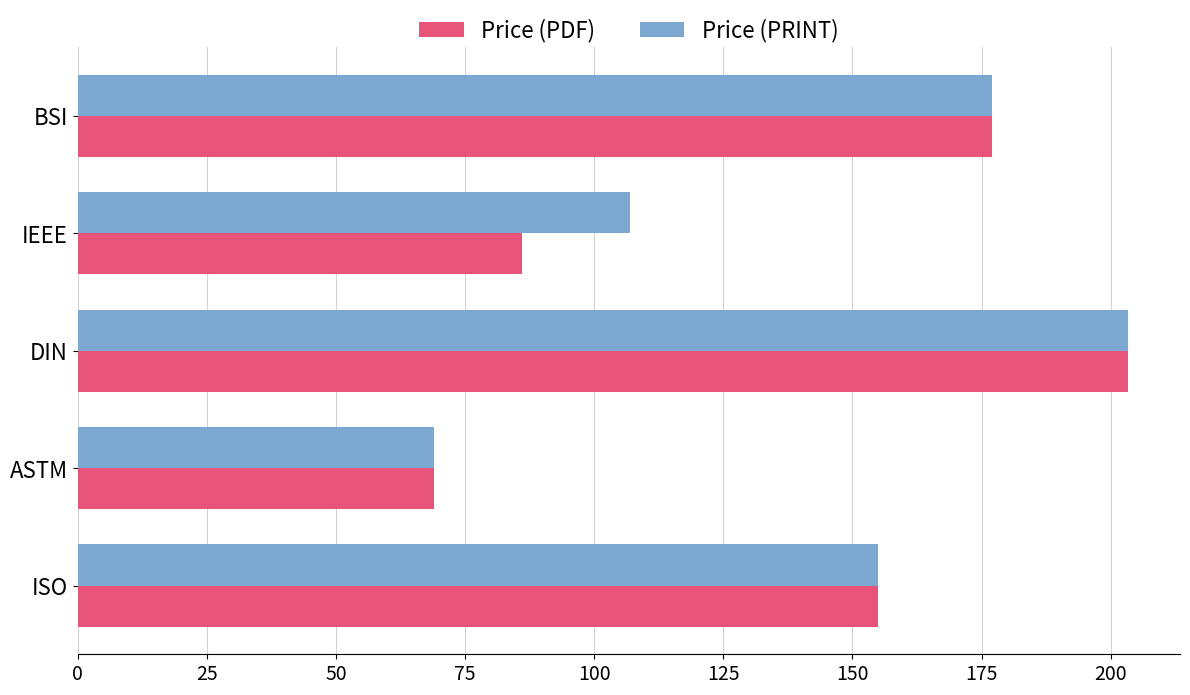

How many distinct data groups are displayed?

2